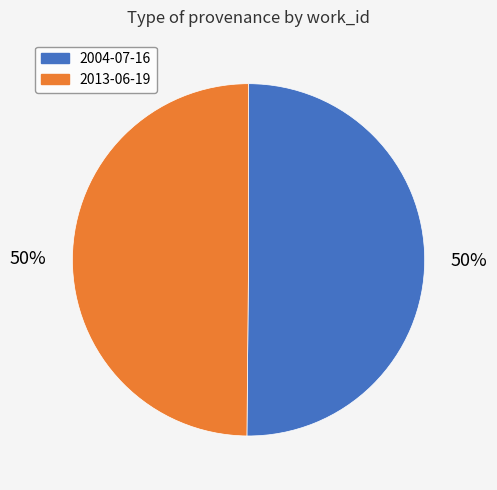

To the nearest percent, what is the combined percentage of 2004-07-16 and 2013-06-19?

100%